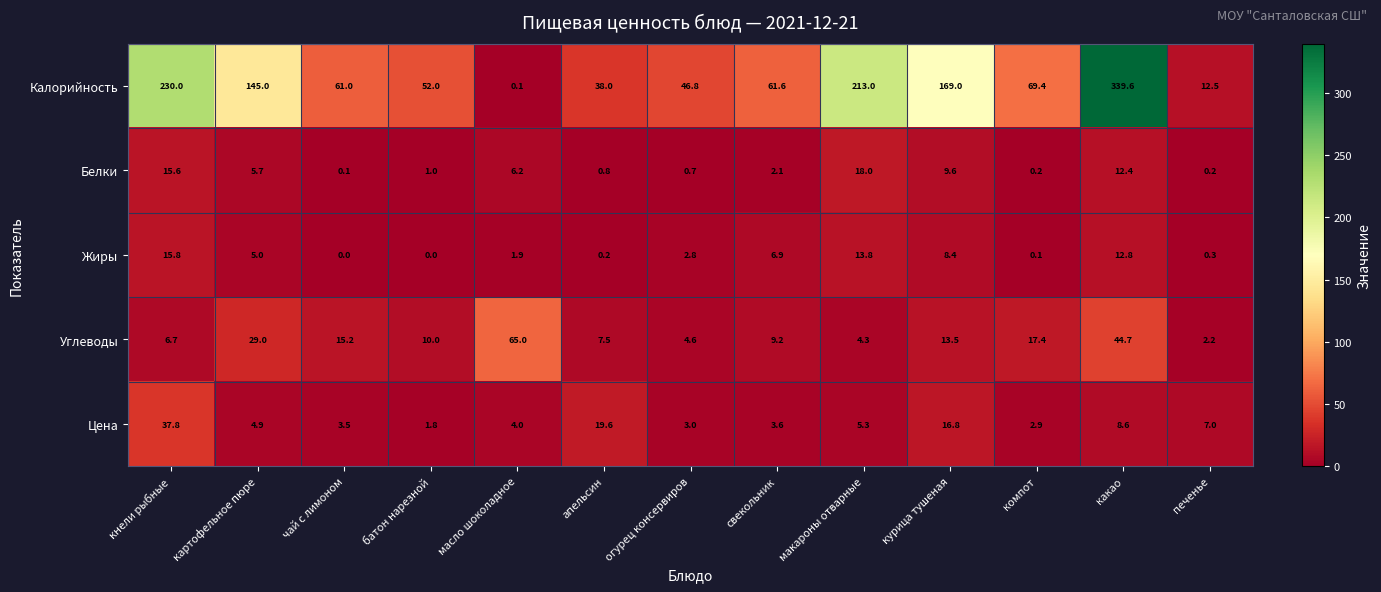

List the series in order of their peak value, highest first.

Калорийность, Углеводы, Цена, Белки, Жиры